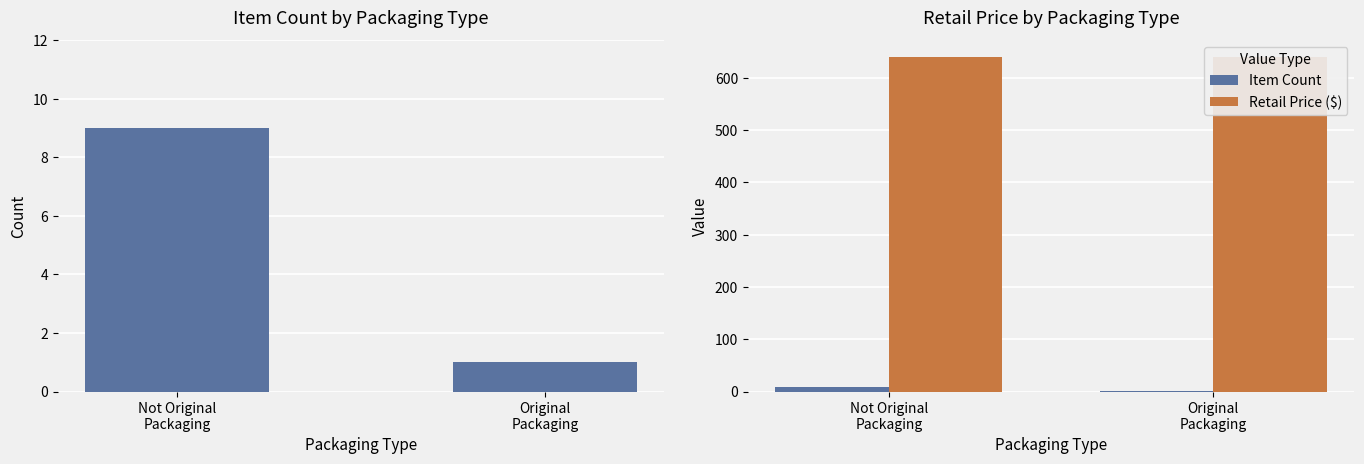

Where is Item Count nearest to the value 5?

Not Original
Packaging